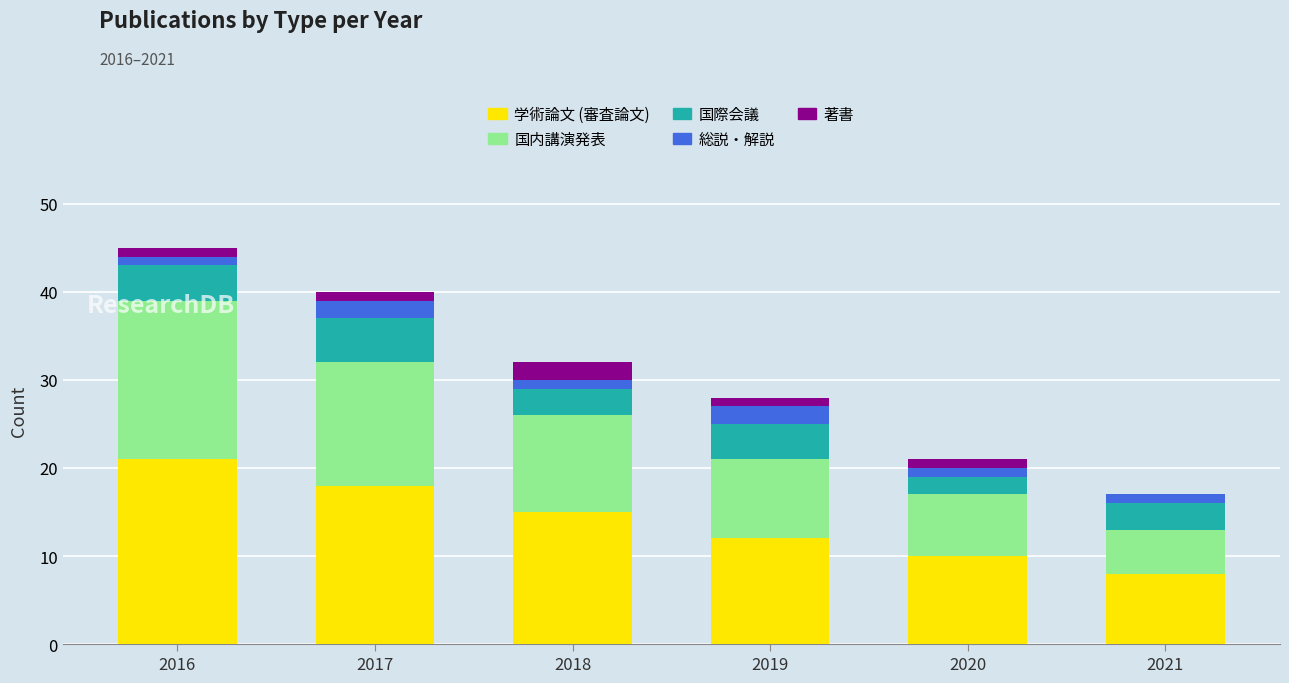

How many distinct data groups are displayed?

5